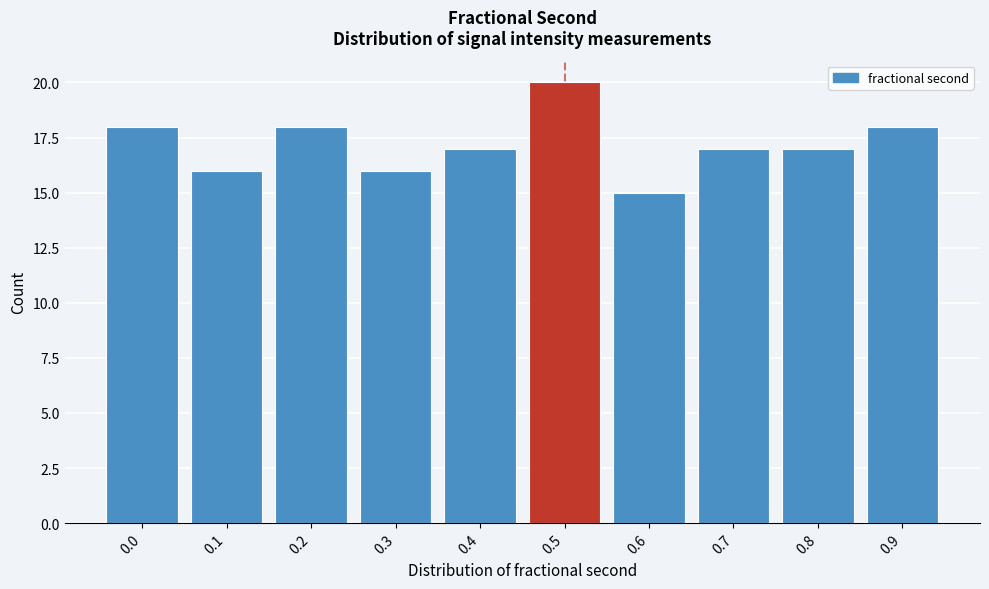

Reading left to right, transcribe all the data shown in this chart.

0.0=18	0.1=16	0.2=18	0.3=16	0.4=17	0.5=20	0.6=15	0.7=17	0.8=17	0.9=18